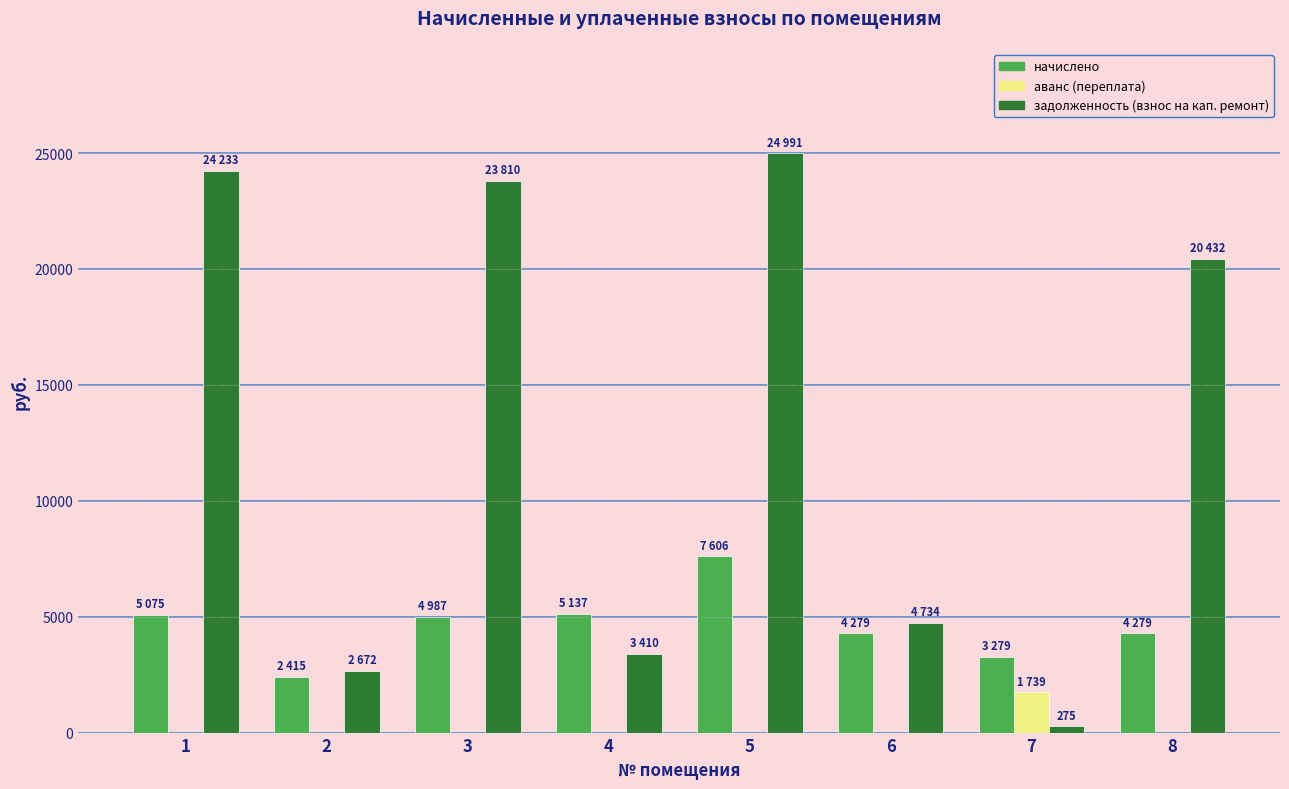

What is the average value of the аванс (переплата) series?

217.4